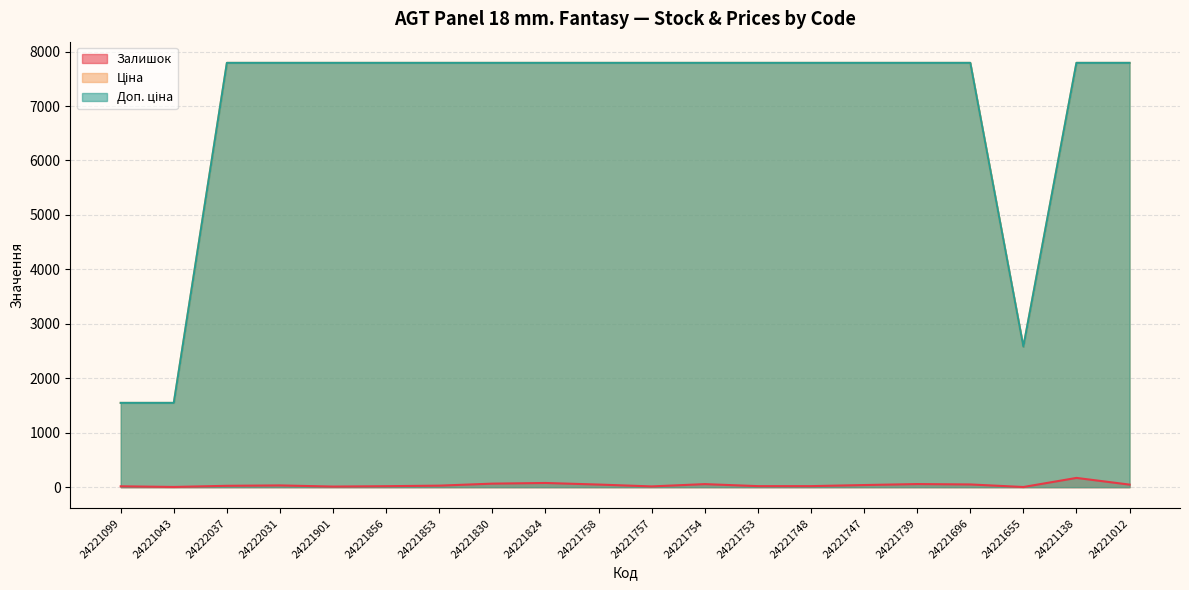

Which series has the widest spread of values?

Ціна